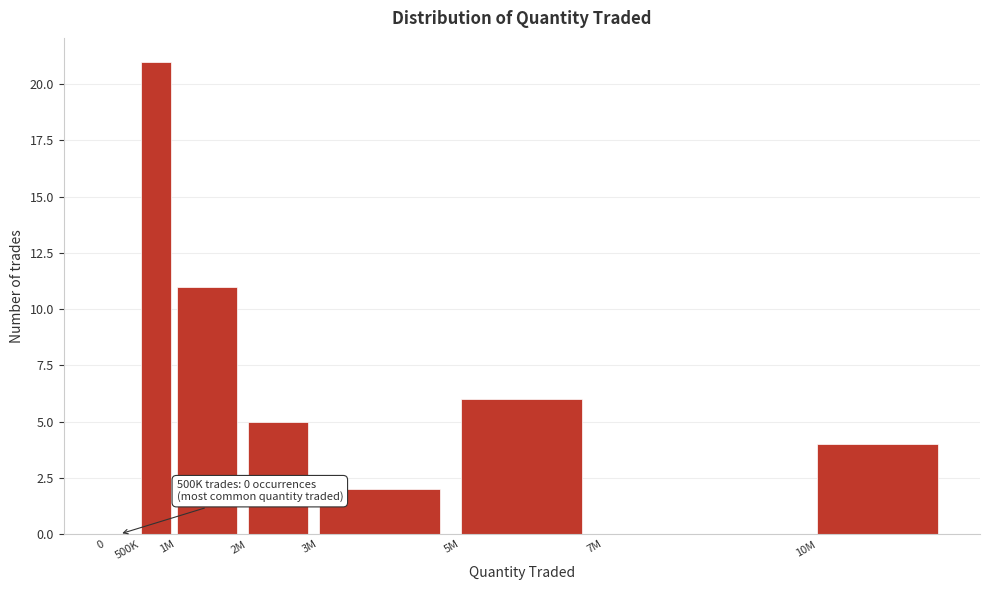

Reading left to right, extract all data points from this chart.

0=0	500K=21	1M=11	2M=5	3M=2	5M=6	7M=0	10M=4